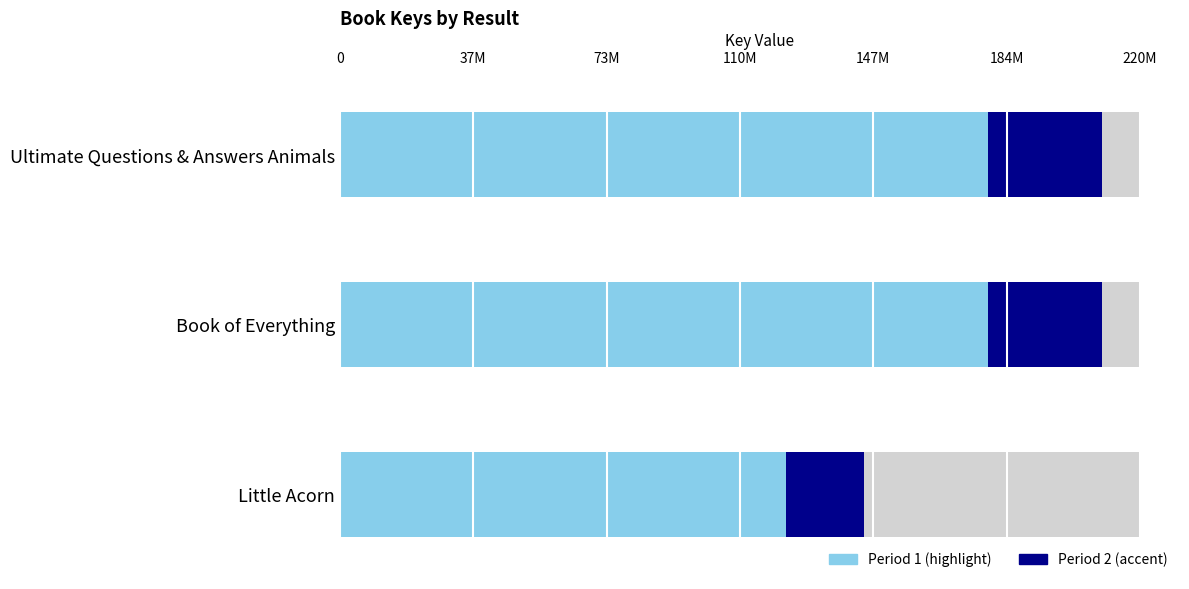

Which series has the widest spread of values?

Period 1